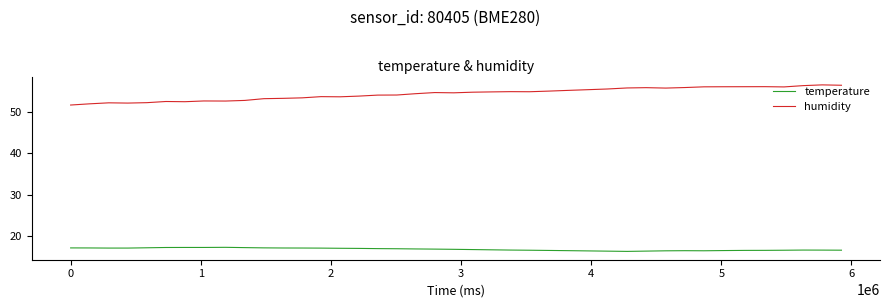

What is the highest value of the temperature series?

17.3